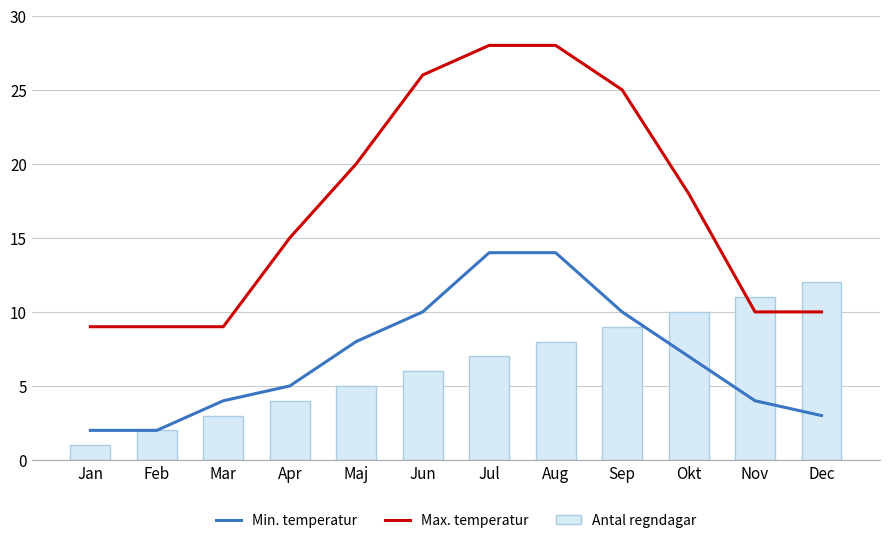

List the series in order of their peak value, lowest first.

Antal regndagar, Min. temperatur, Max. temperatur